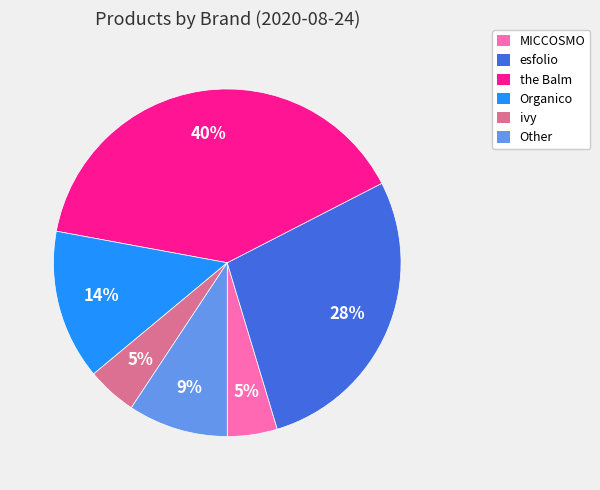

How many segments does this pie chart have?

6